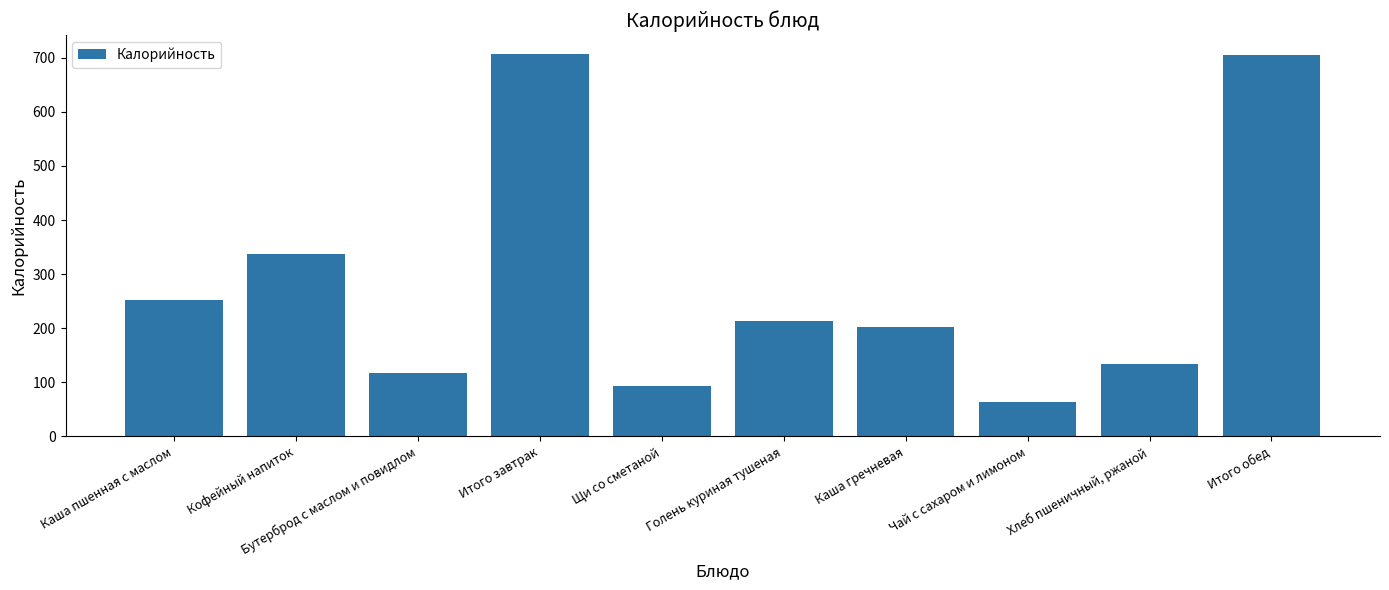

Between Итого обед and Каша пшенная с маслом, which is larger?

Итого обед